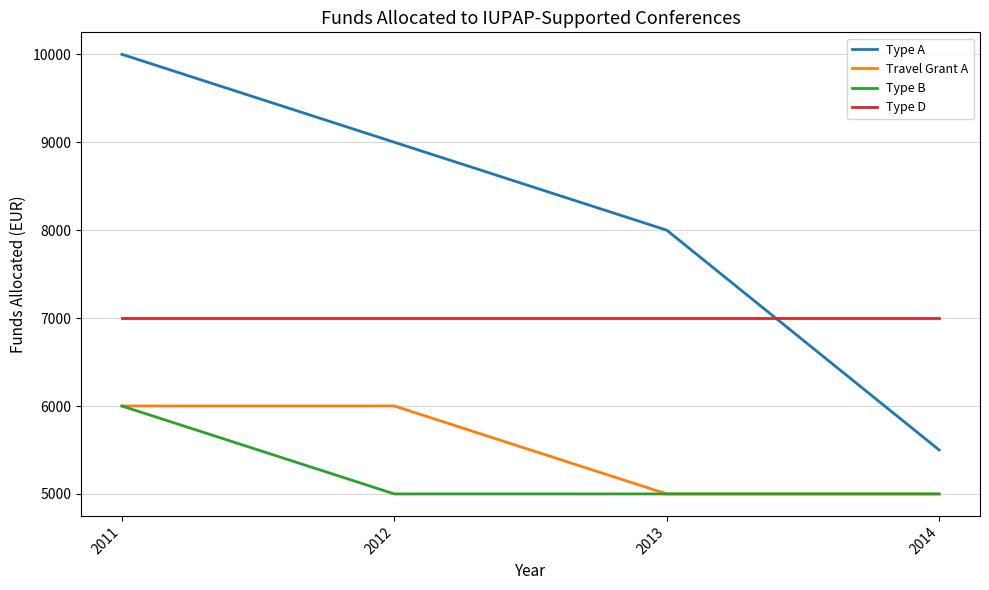

Reading left to right, what are all the values shown in this chart?

Type A: 10000	9000	8000	5500
Travel Grant A: 6000	6000	5000	5000
Type B: 6000	5000	5000	5000
Type D: 7000	7000	7000	7000